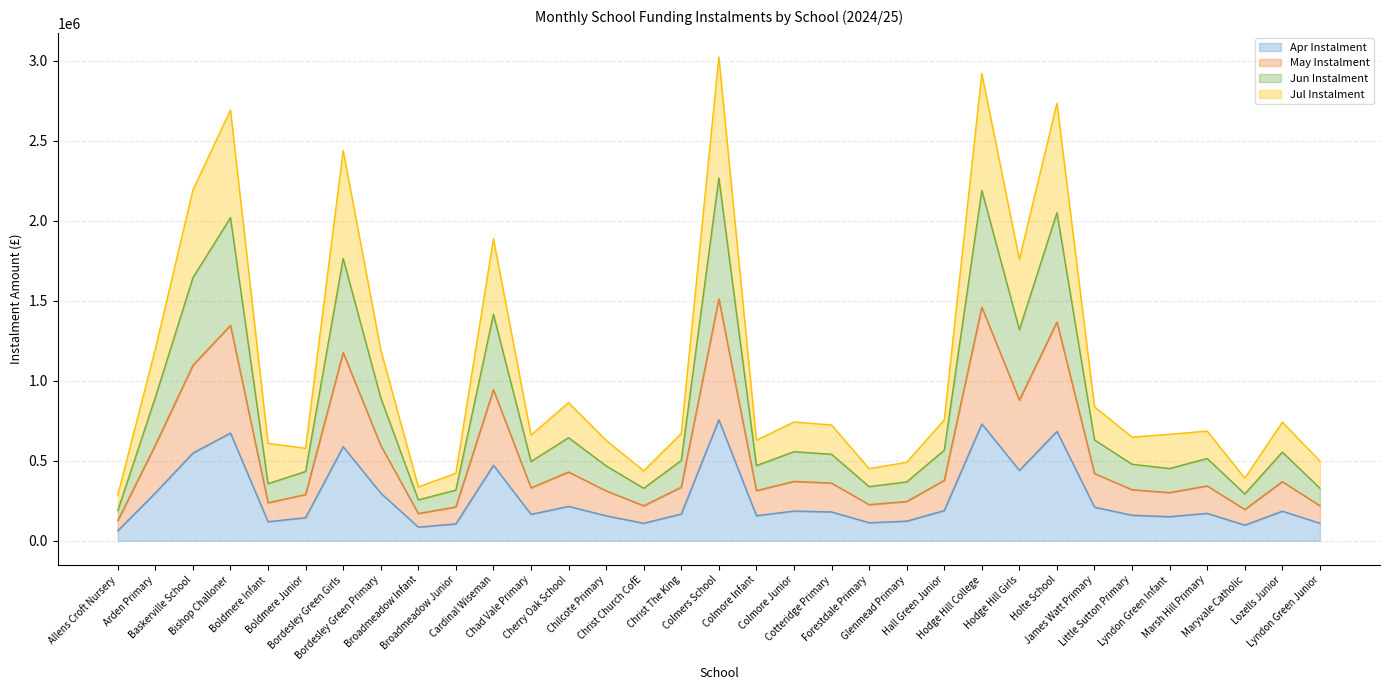

Which category has the lowest value in the May Instalment series?

Allens Croft Nursery